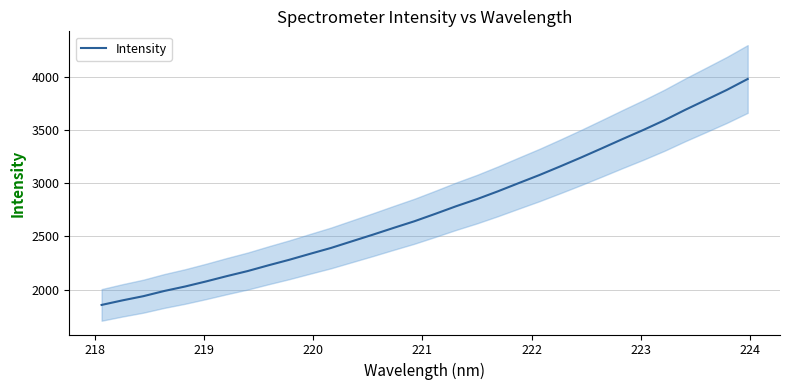

What is the highest value of the Intensity series?

3979.8